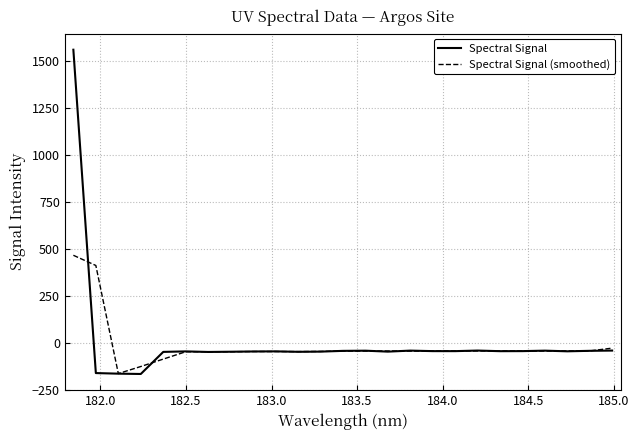

Rank the series by their maximum value, from highest to lowest.

Spectral Signal, Spectral Signal (smoothed)